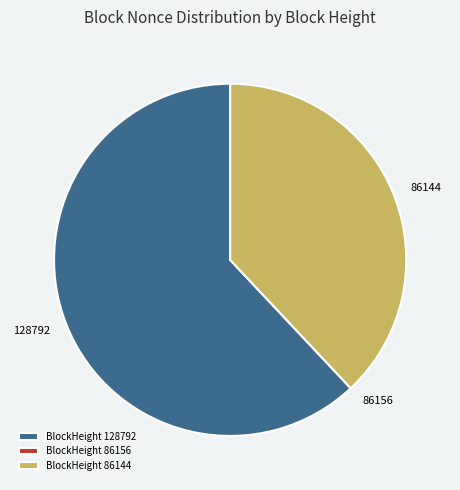

Combined, do 128792 and 86144 account for over 50%?

Yes